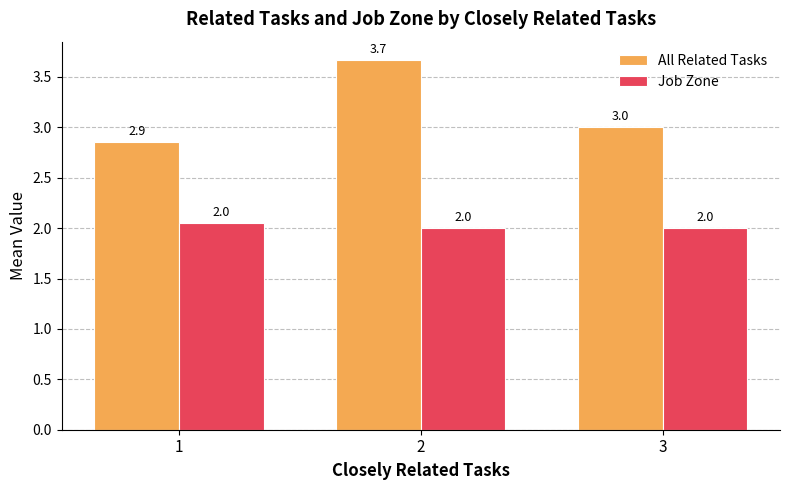

True or false: Job Zone has a value of 2.0 at 3.

True